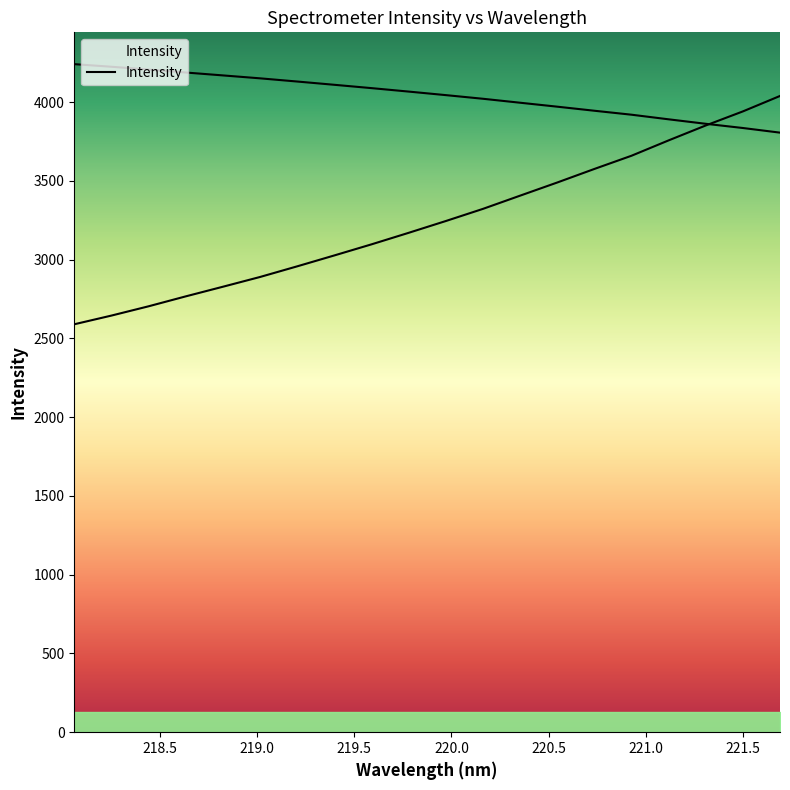

What is the difference between the maximum and minimum values?

1449.4